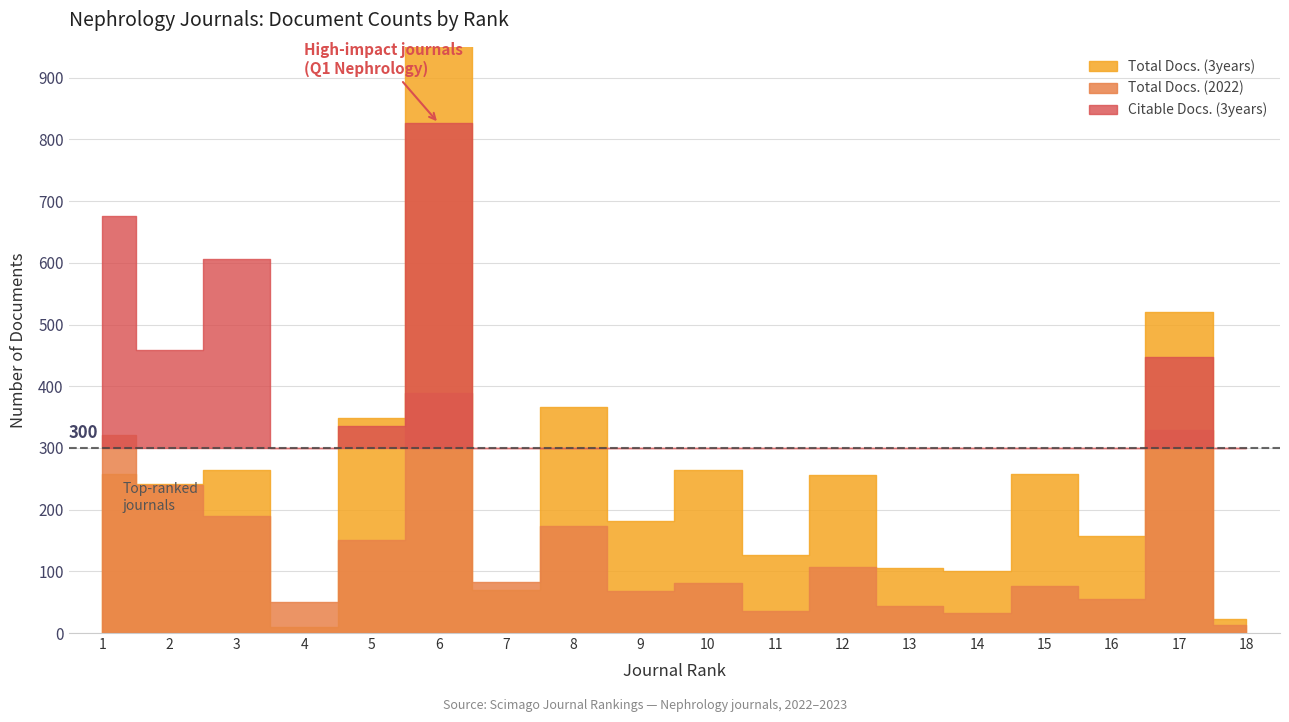

At which category is the sum across all series the highest?

6